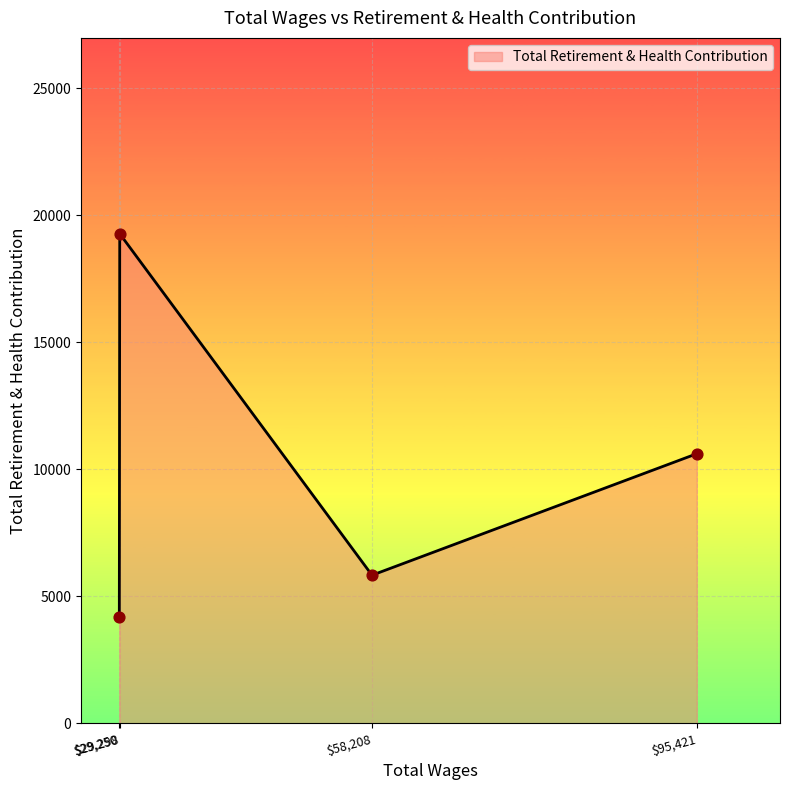

How many interior local peaks (higher than both neighbors) does the data have?

1